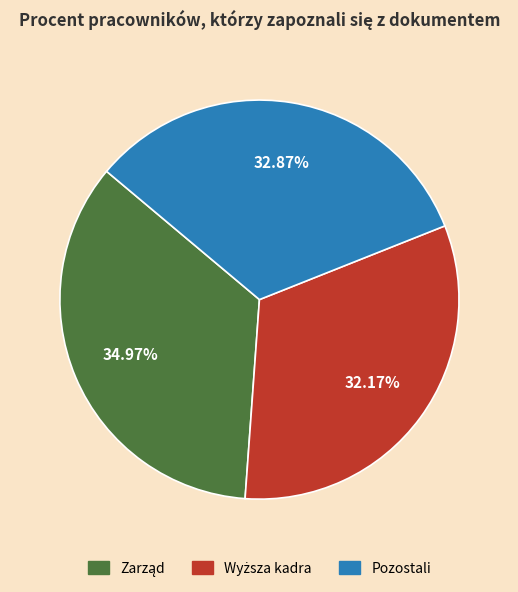

Is there any slice that represents more than half of the pie?

No